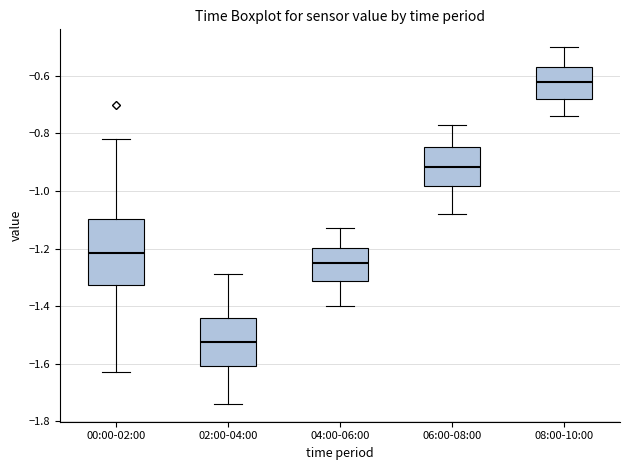

Where is the upper edge of the box for 02:00-04:00 on the y-axis? The values are not printed on the chart, so give them approximately, as read against the axis.

-1.44